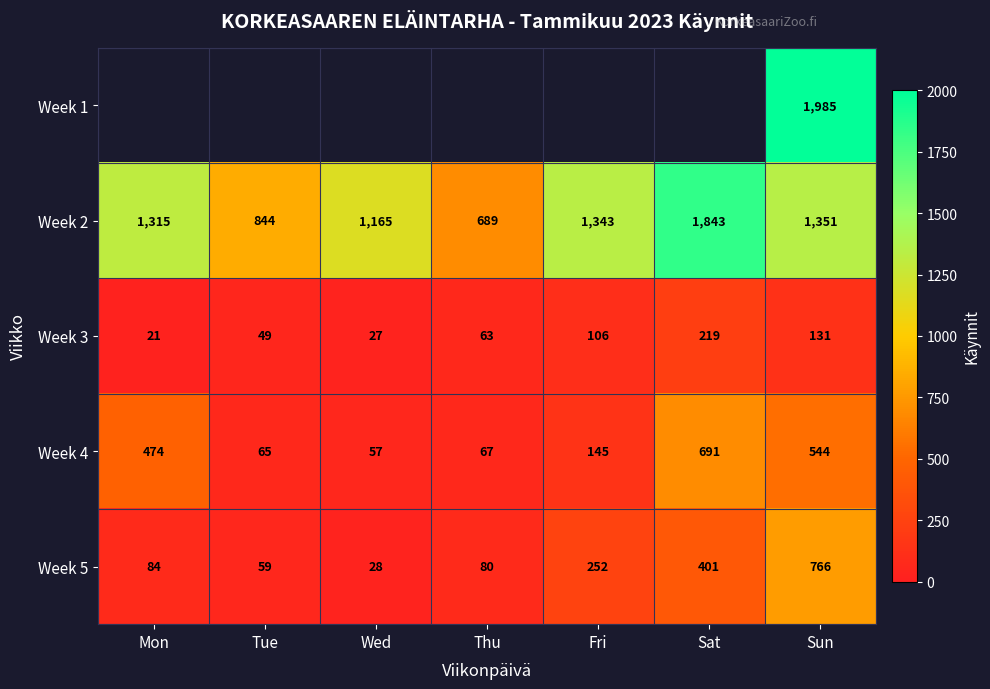

Count the number of data series in this chart.

5